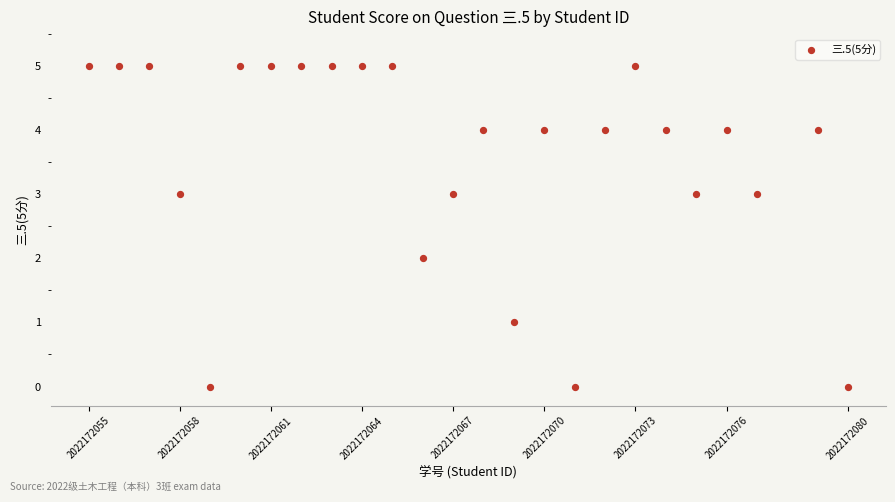

What is the range of X values (max minus min)?

25